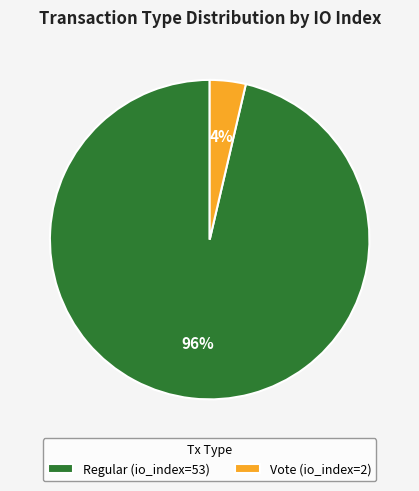

What percentage is the Vote (io_index=2) slice, to the nearest percent?

4%